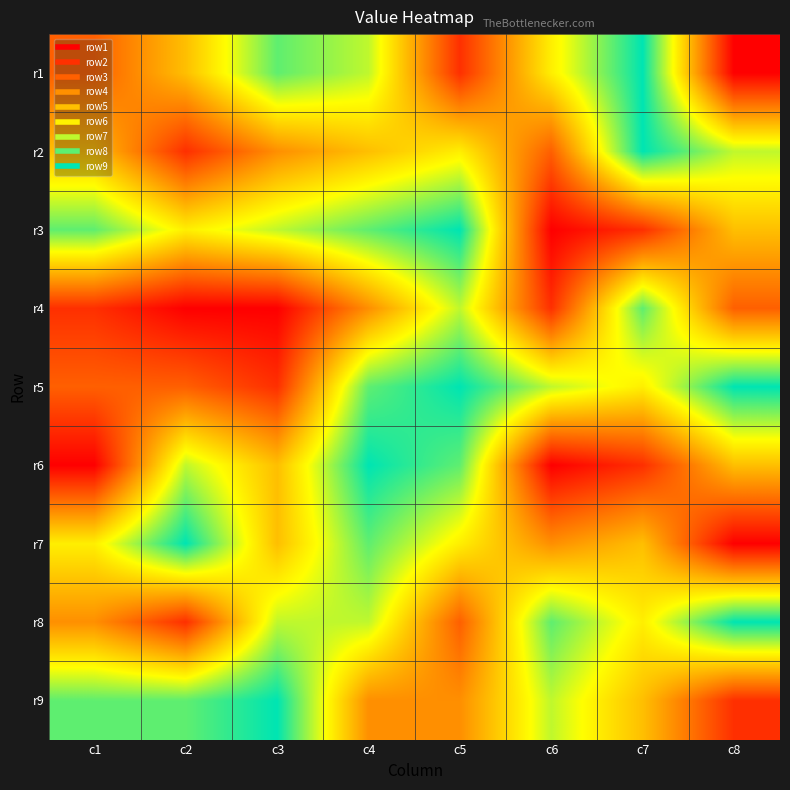

Between c4 and c6, which is larger?

c4